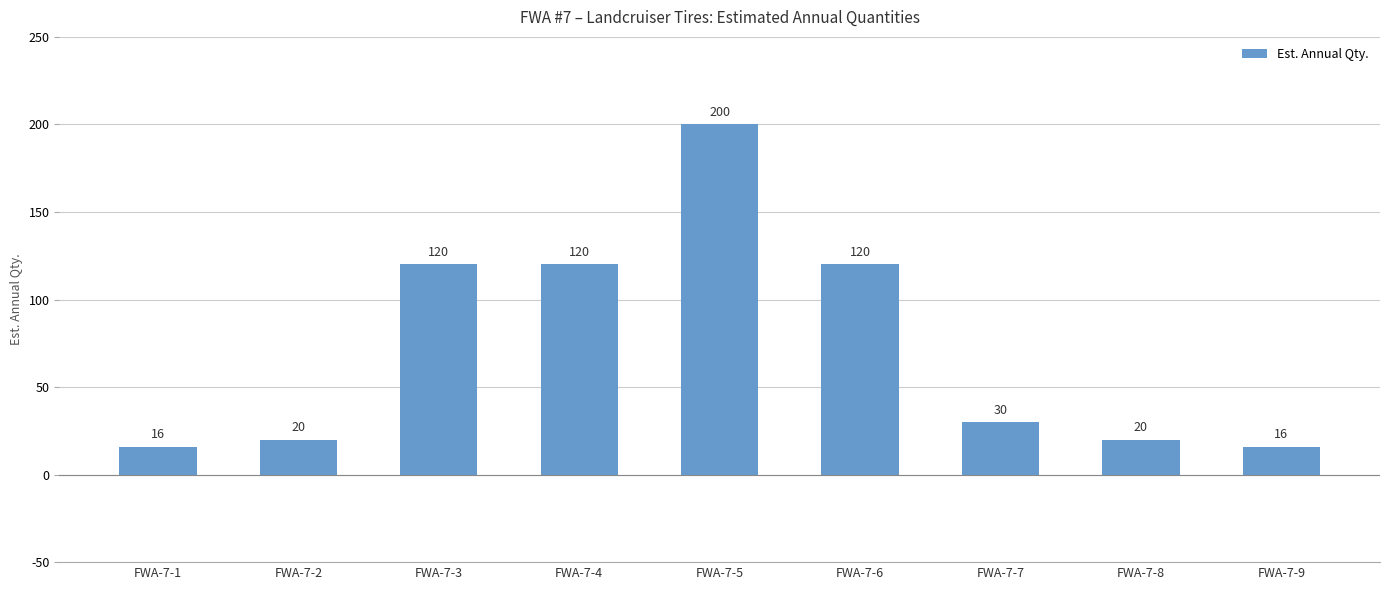

What is the difference between the second highest and second lowest values?

104